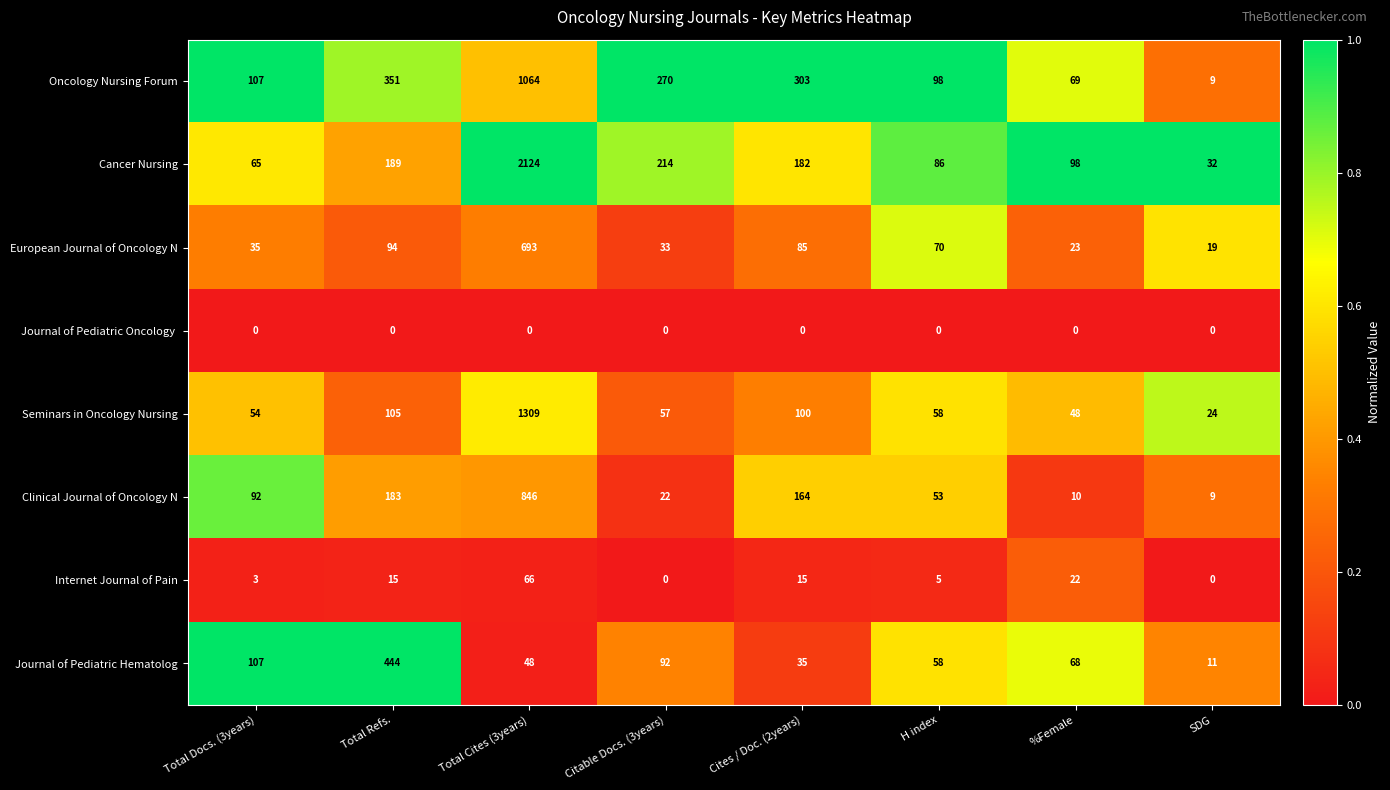

What is the total value across all series at Citable Docs. (3years)?

688